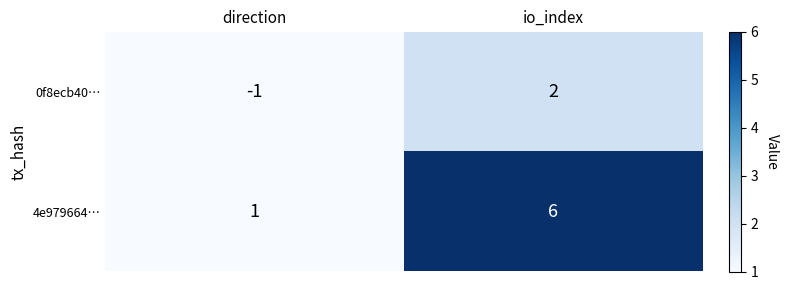

What is the difference between the maximum and minimum values in the 4e979664… series?

5